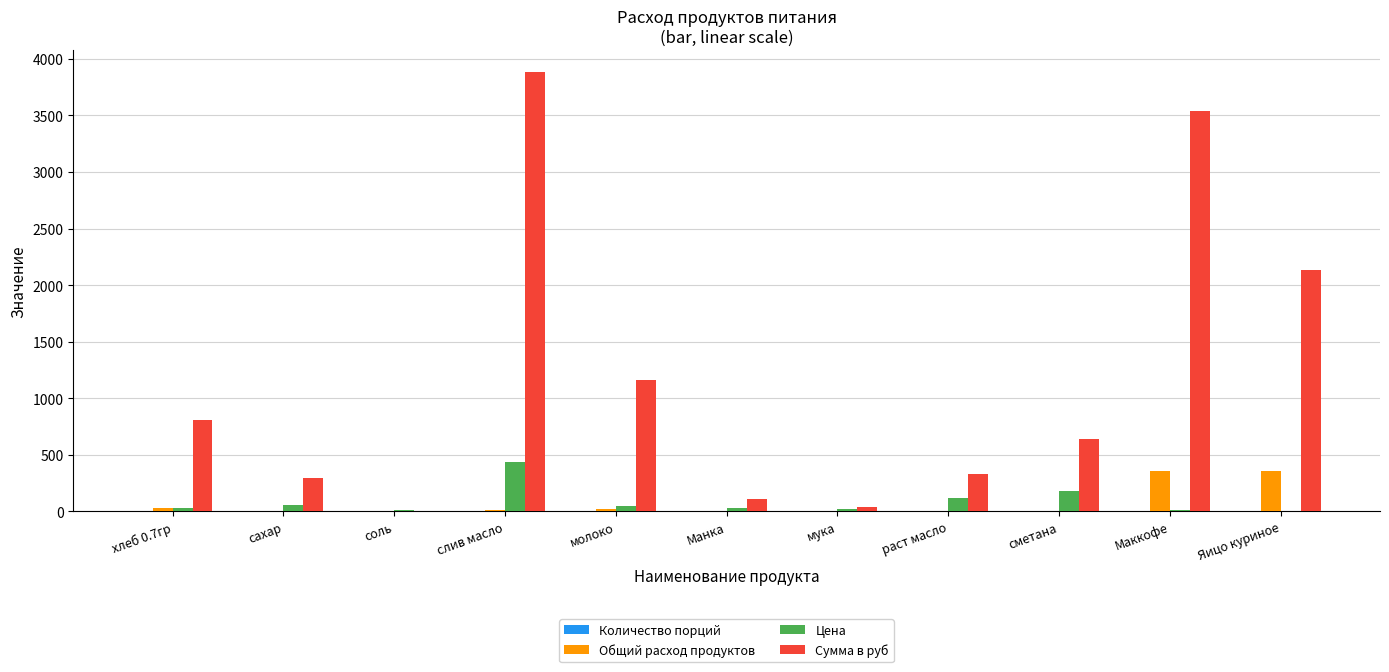

What is the maximum value for Общий расход продуктов?

356.0